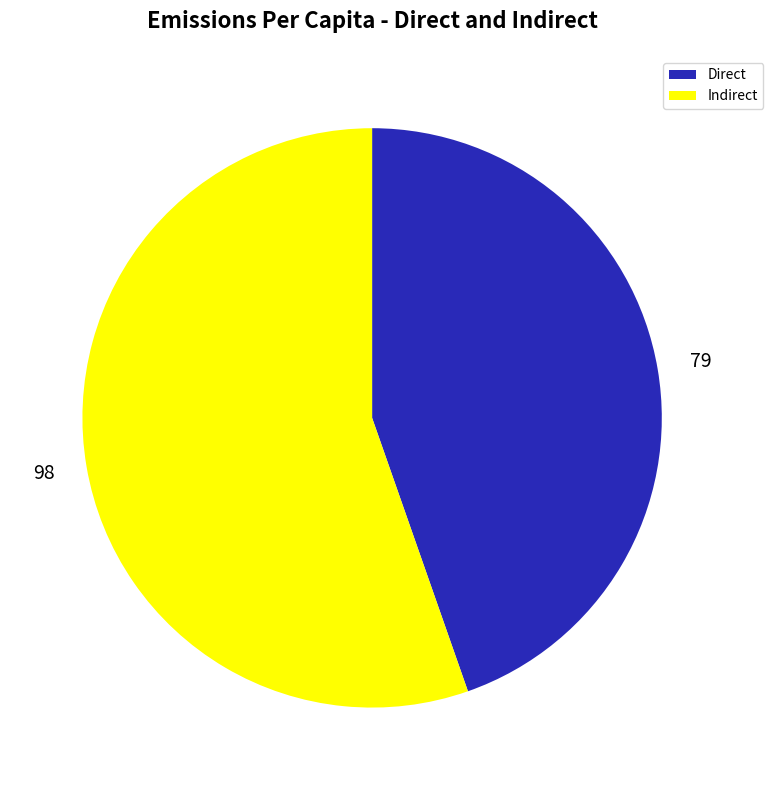

Is there a majority slice in this chart?

Yes